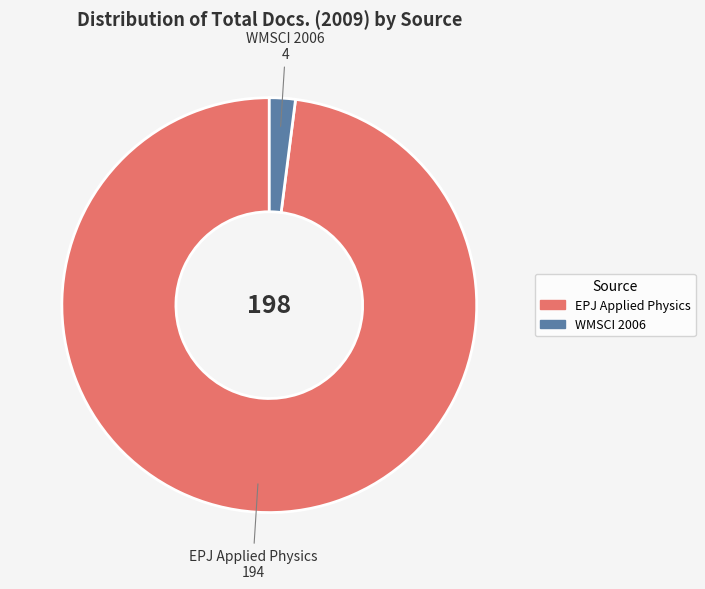

Combined, do EPJ Applied Physics and WMSCI 2006 account for over 50%?

Yes